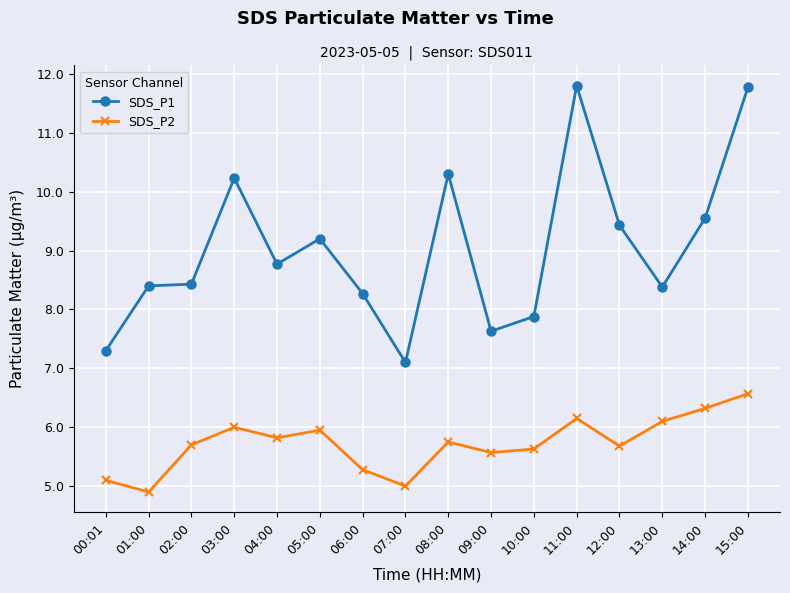

At how many categories does at least one series exceed 6?

16